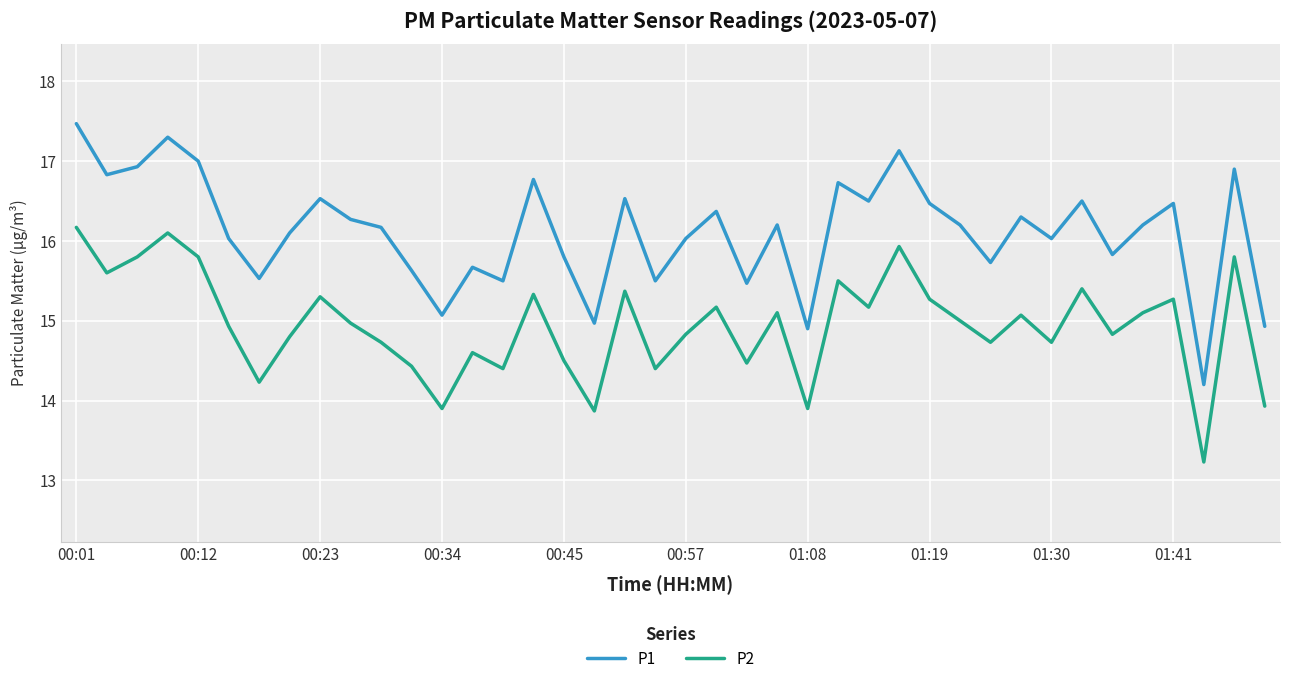

Rank the series by their maximum value, from highest to lowest.

P1, P2